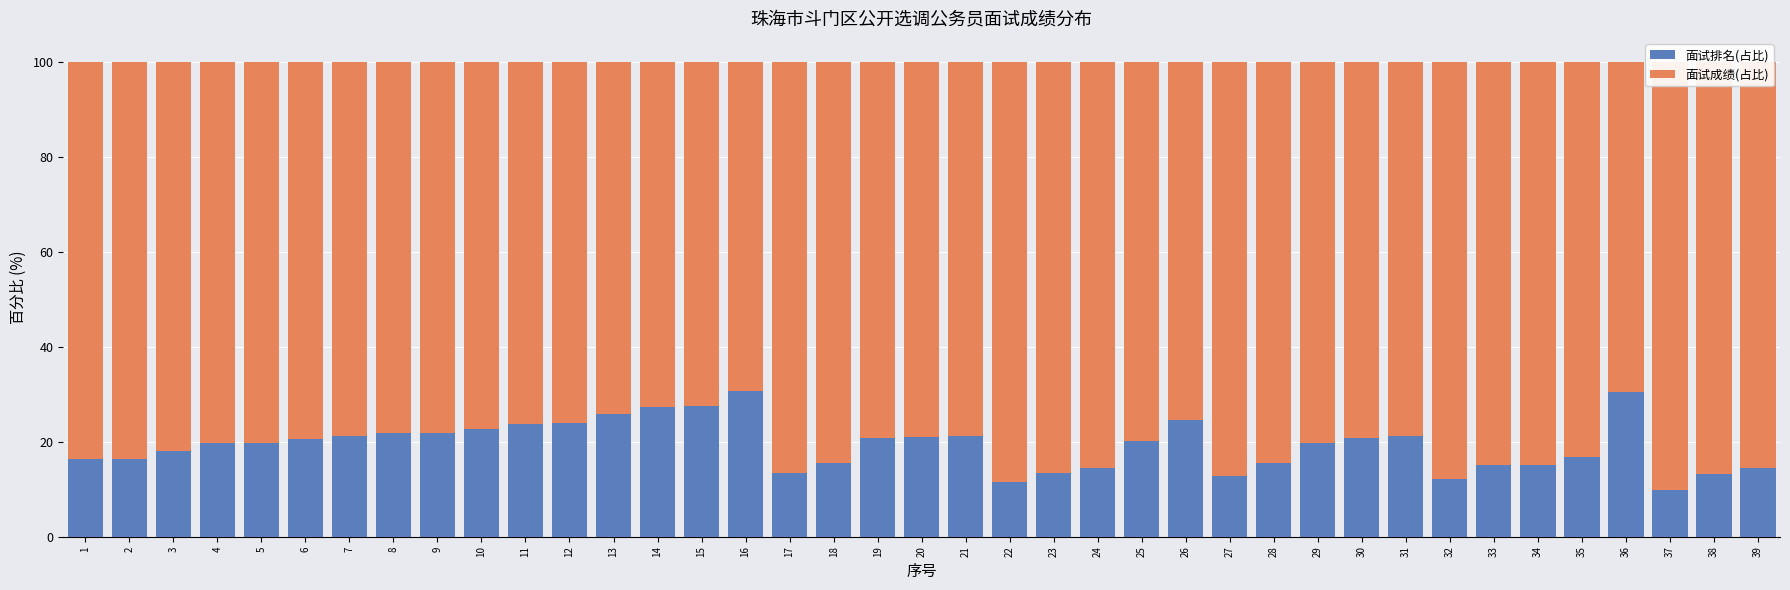

Reading right to left, extract all data points from this chart.

面试排名(占比): 14.4	13.2	9.9	30.5	16.7	15.2	15.0	12.1	21.3	20.7	19.8	15.5	12.8	24.6	20.2	14.4	13.5	11.6	21.2	20.9	20.7	15.6	13.5	30.7	27.6	27.4	25.9	23.9	23.7	22.7	21.9	21.8	21.2	20.6	19.8	19.7	18.1	16.4	16.3
面试成绩(占比): 85.6	86.8	90.1	69.5	83.3	84.8	85.0	87.9	78.7	79.3	80.2	84.5	87.2	75.4	79.8	85.6	86.5	88.4	78.8	79.1	79.3	84.4	86.5	69.3	72.4	72.6	74.1	76.1	76.3	77.3	78.1	78.2	78.8	79.4	80.2	80.3	81.9	83.6	83.7